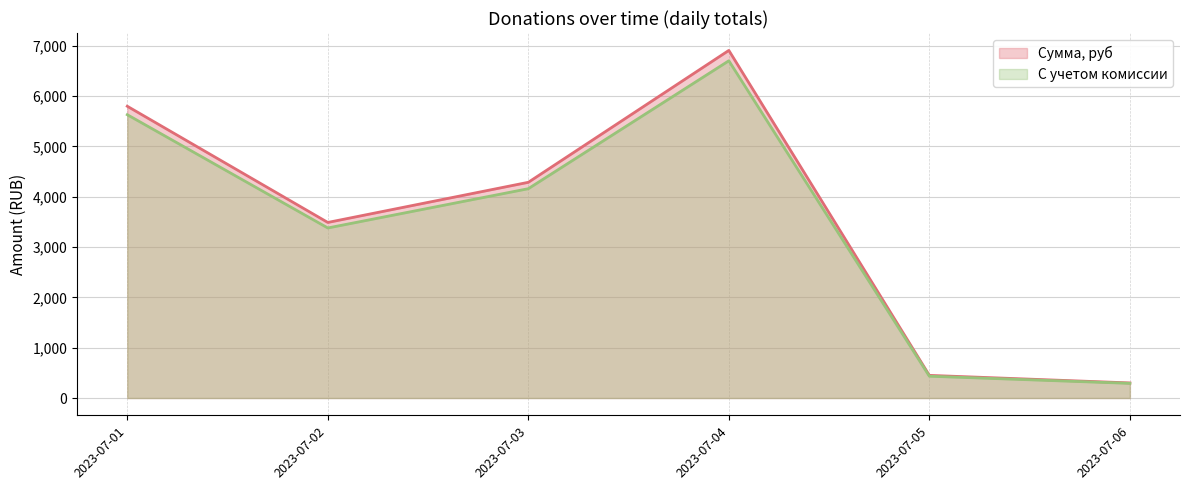

The value of Сумма, руб at 2023-07-02 is 6277.9. True or false?

False